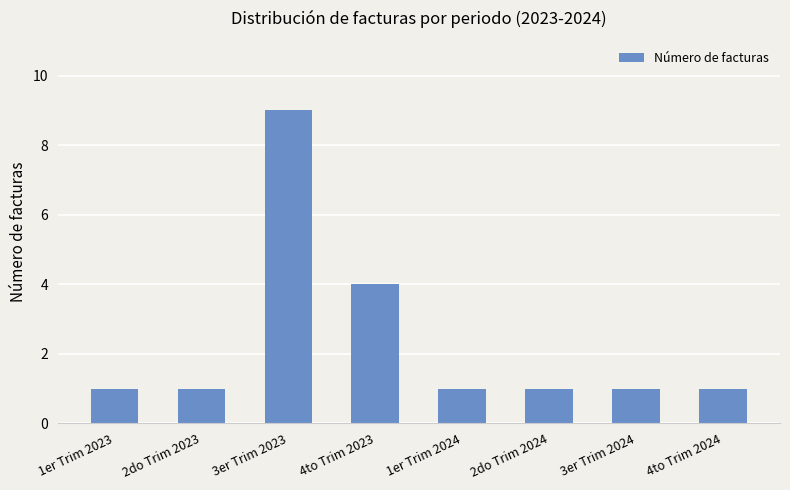

Reading right to left, transcribe all the data shown in this chart.

4to Trim 2024=1	3er Trim 2024=1	2do Trim 2024=1	1er Trim 2024=1	4to Trim 2023=4	3er Trim 2023=9	2do Trim 2023=1	1er Trim 2023=1